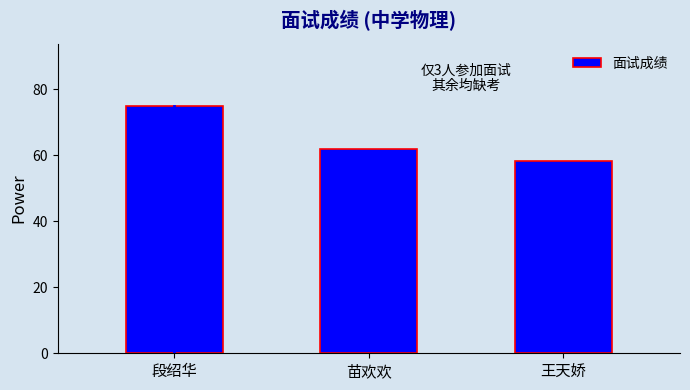

Is it true that the value at 段绍华 is 75.0?

True